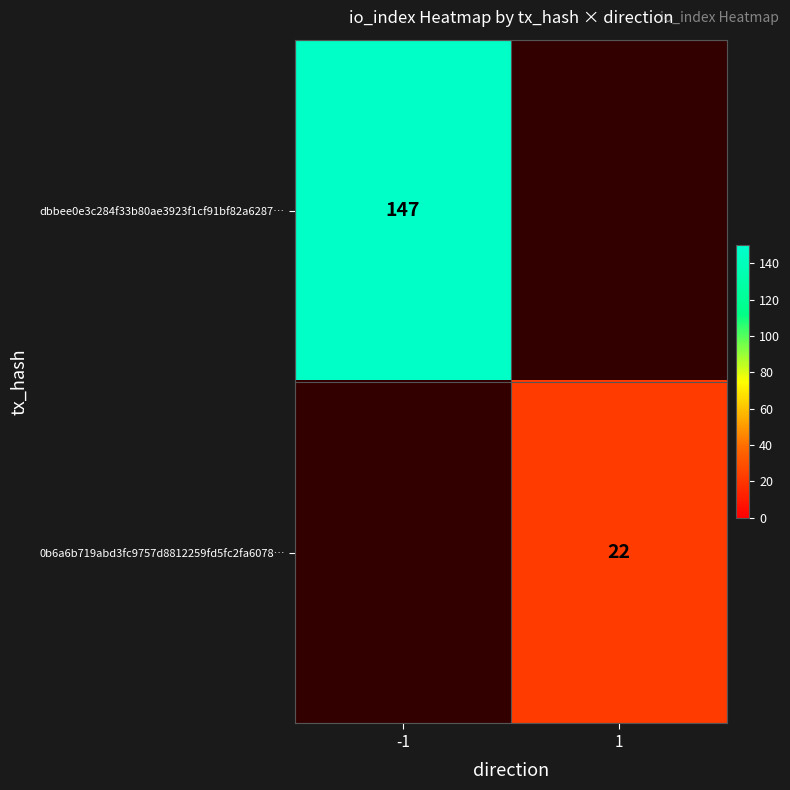

True or false: 0b6a6b719abd3fc9757d8812259fd5fc2fa6078… has a value of 22 at 1.

True